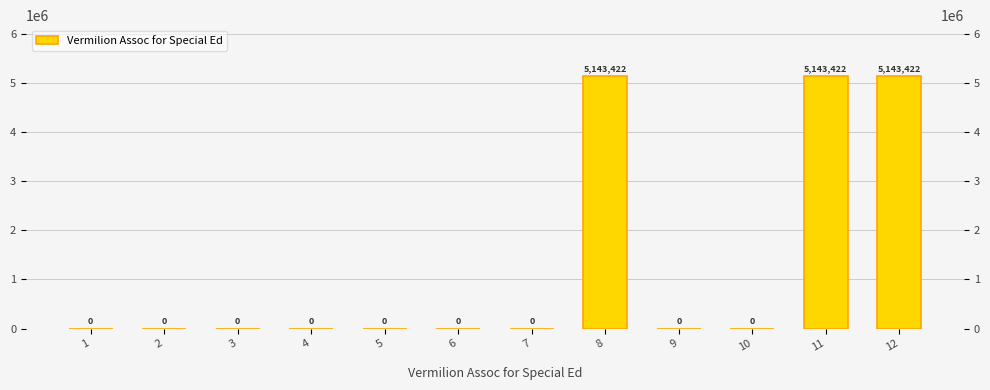

What is the sum of all values?

15430266